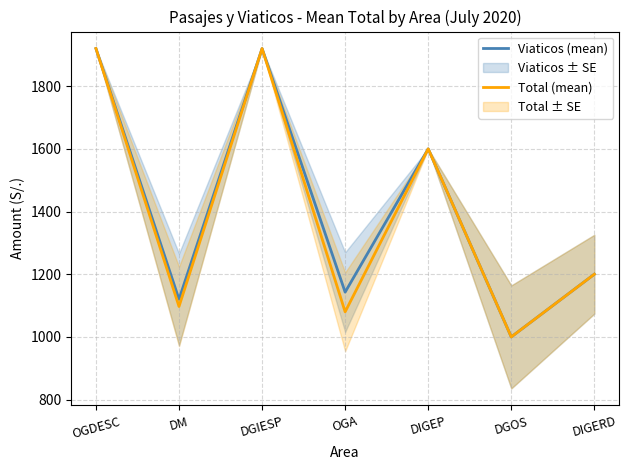

How many lines are shown in the chart?

2